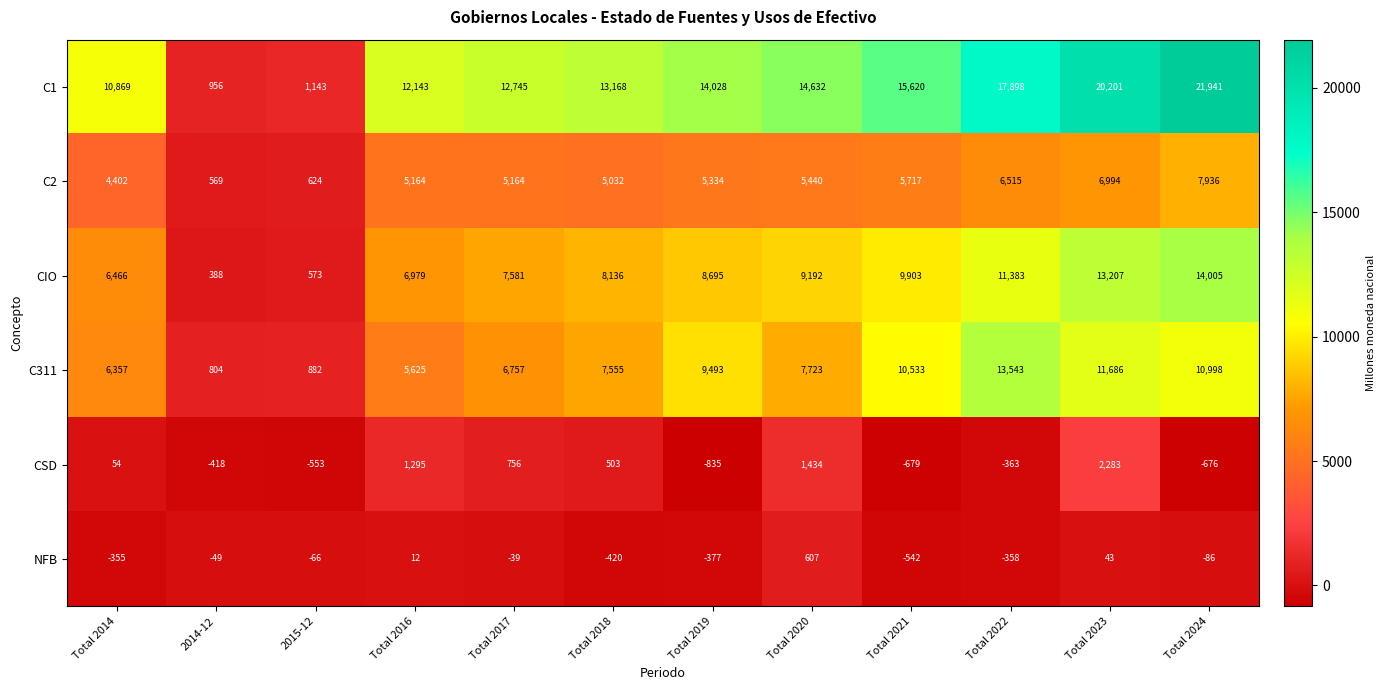

Which series has the widest spread of values?

C1